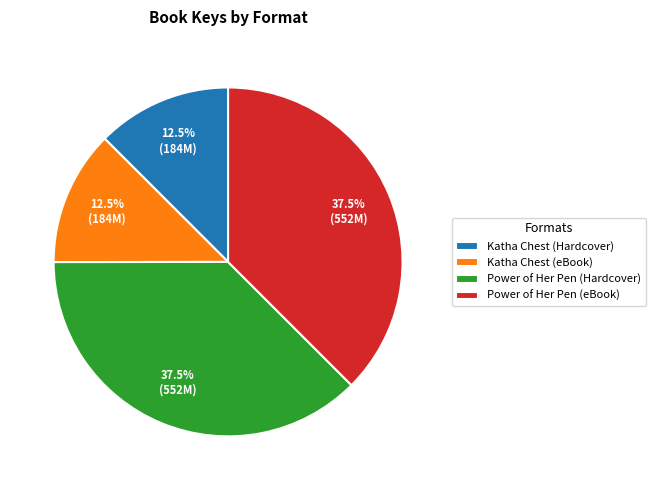

To the nearest percent, what is the difference between the Power of Her Pen (Hardcover) and Katha Chest (eBook) slice percentages?

25%